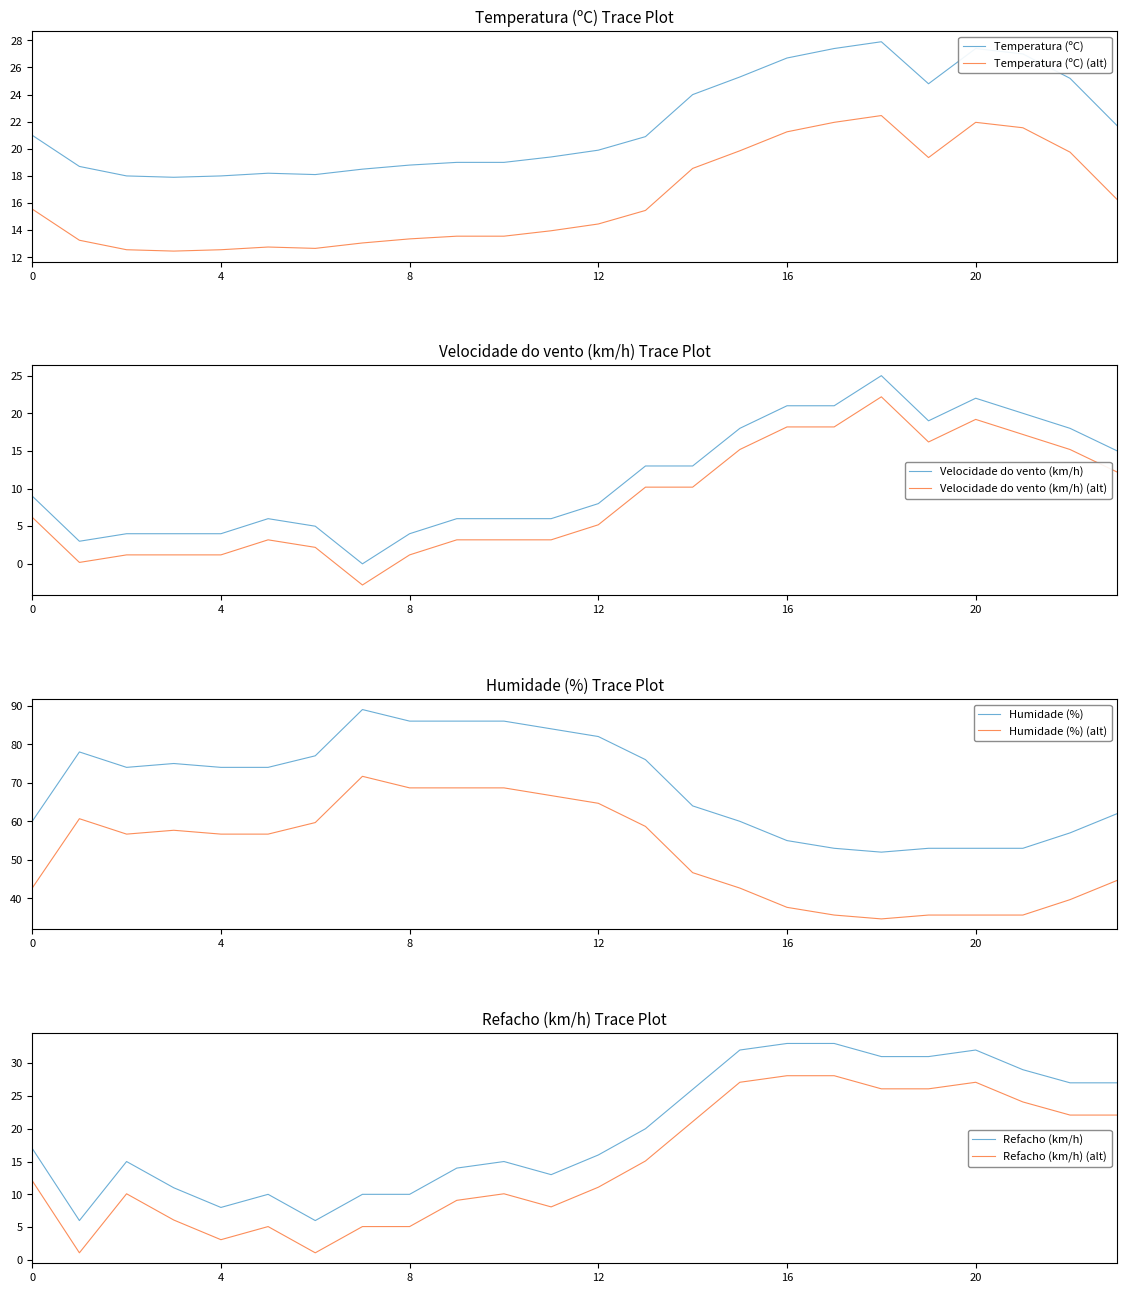

Is this an area chart (filled region under the line)?

No